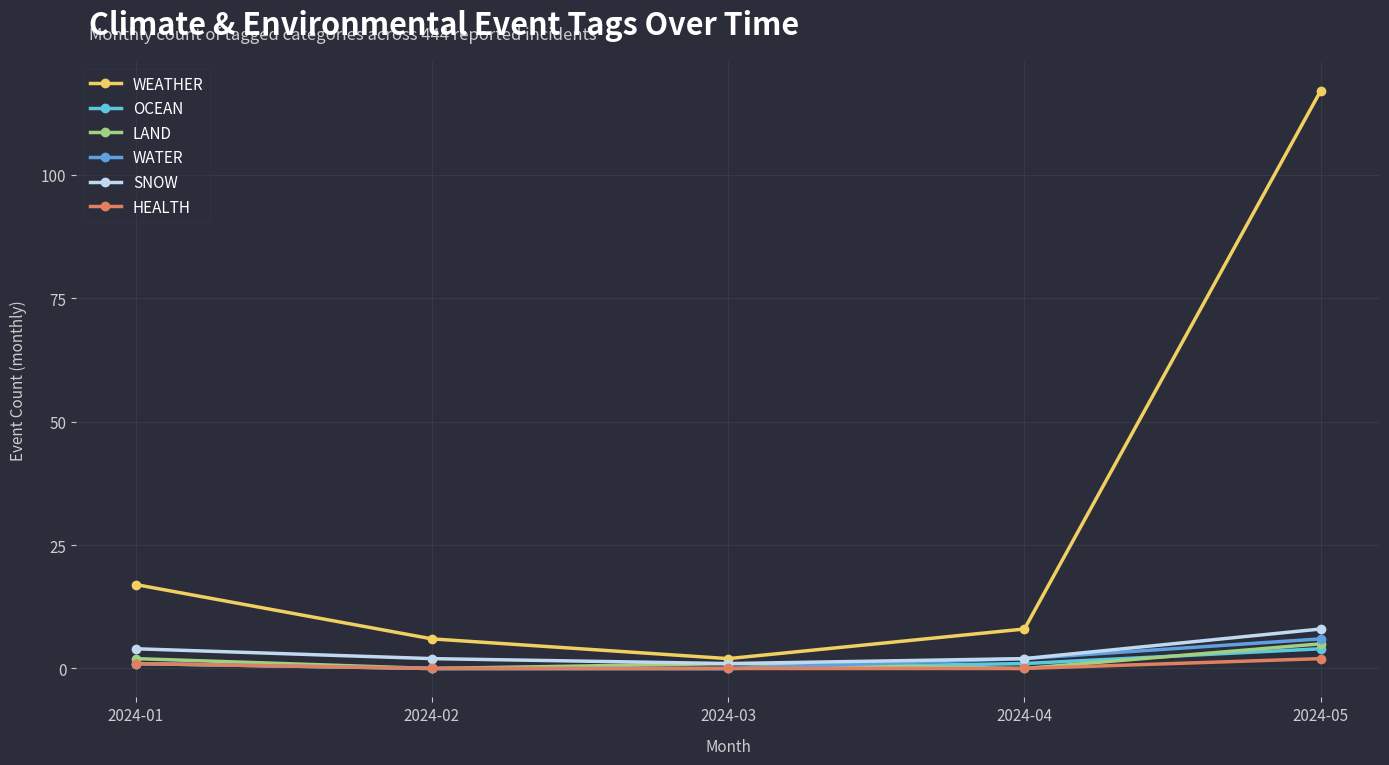

At which category does WEATHER reach its first local valley?

2024-03